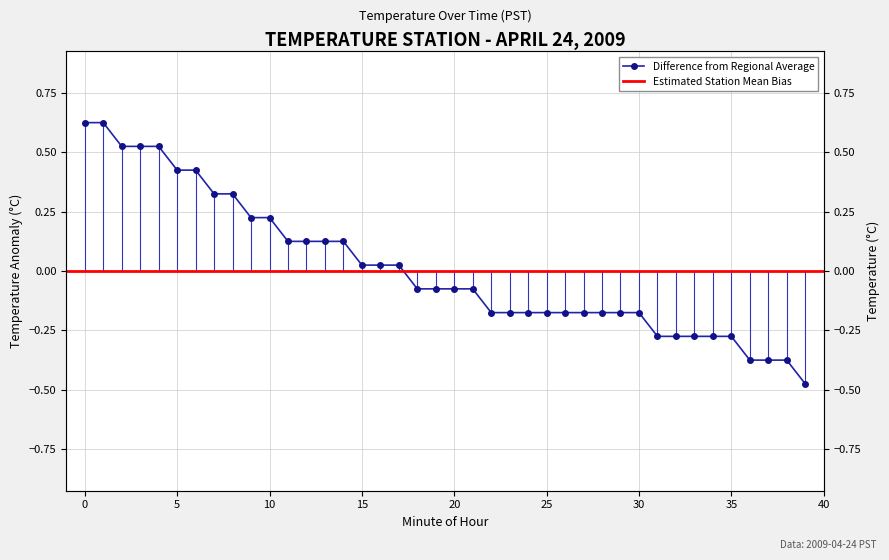

Does the chart have visible grid lines?

Yes